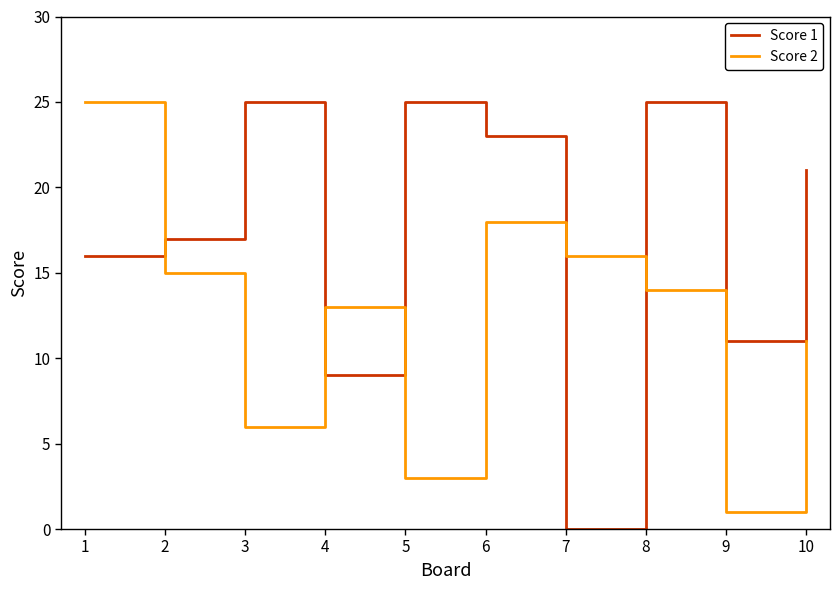

Is the value of Score 2 at 5 greater than the value of Score 1 at 5?

No